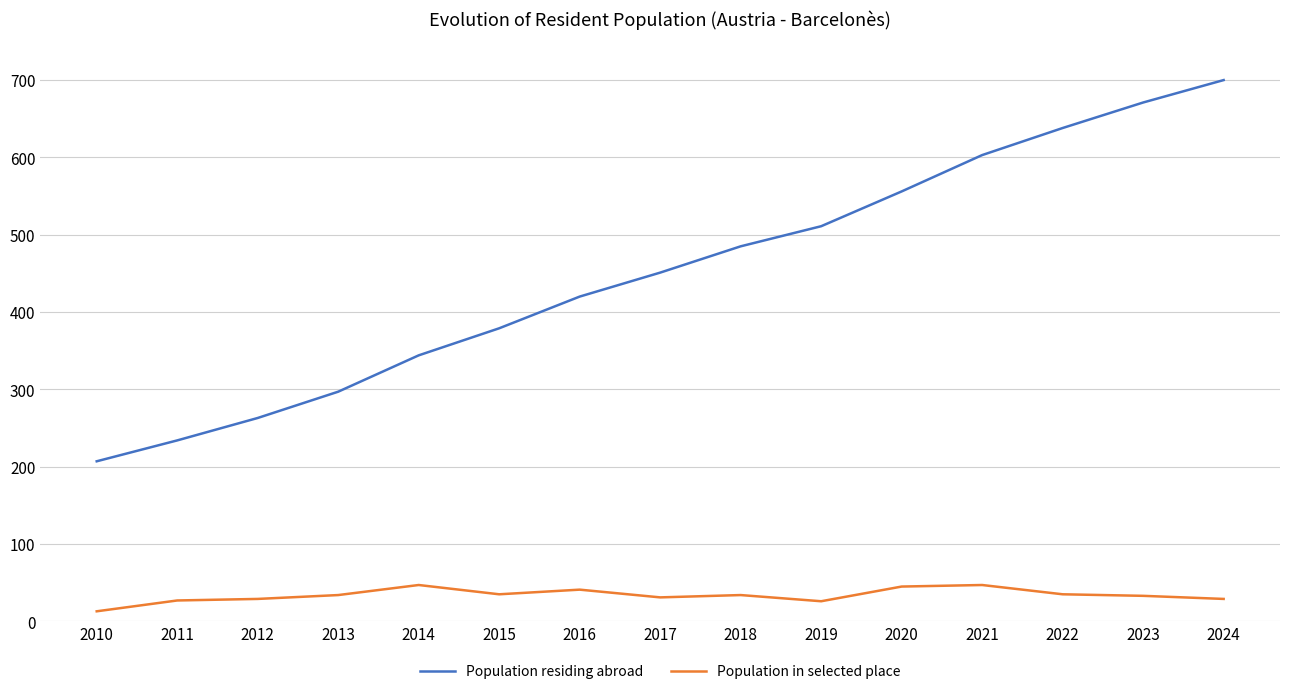

Rank the series by their average value, from highest to lowest.

Population residing abroad, Population in selected place